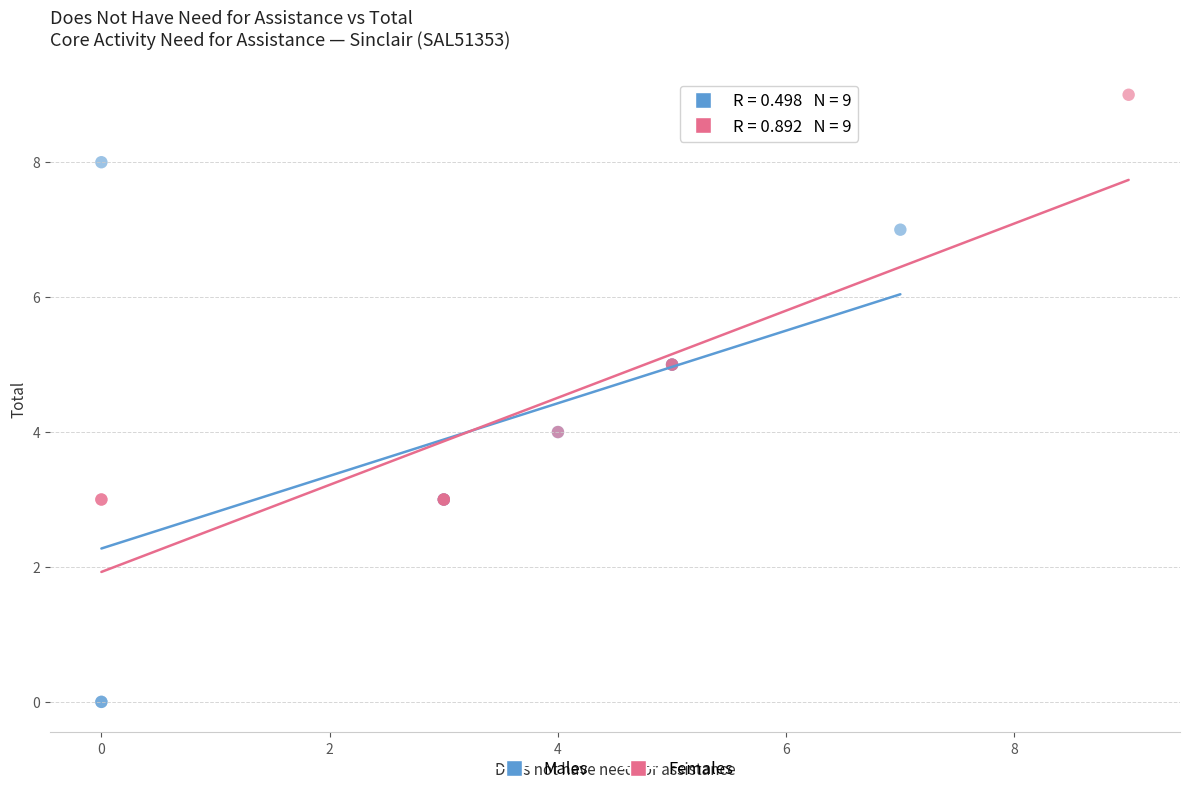

Which series reaches the minimum Y coordinate?

Males